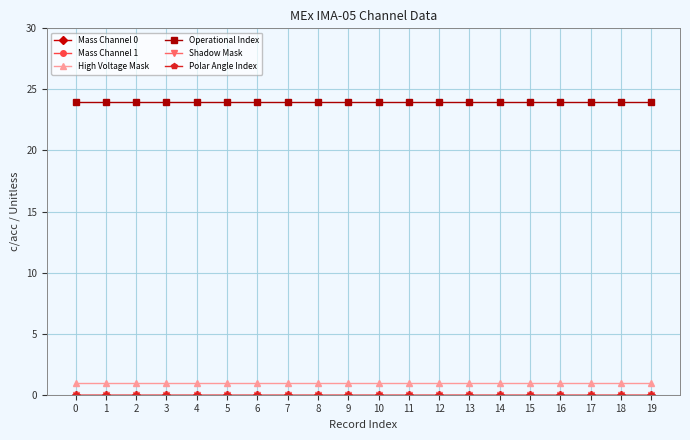

True or false: Operational Index and High Voltage Mask cross at least once.

False